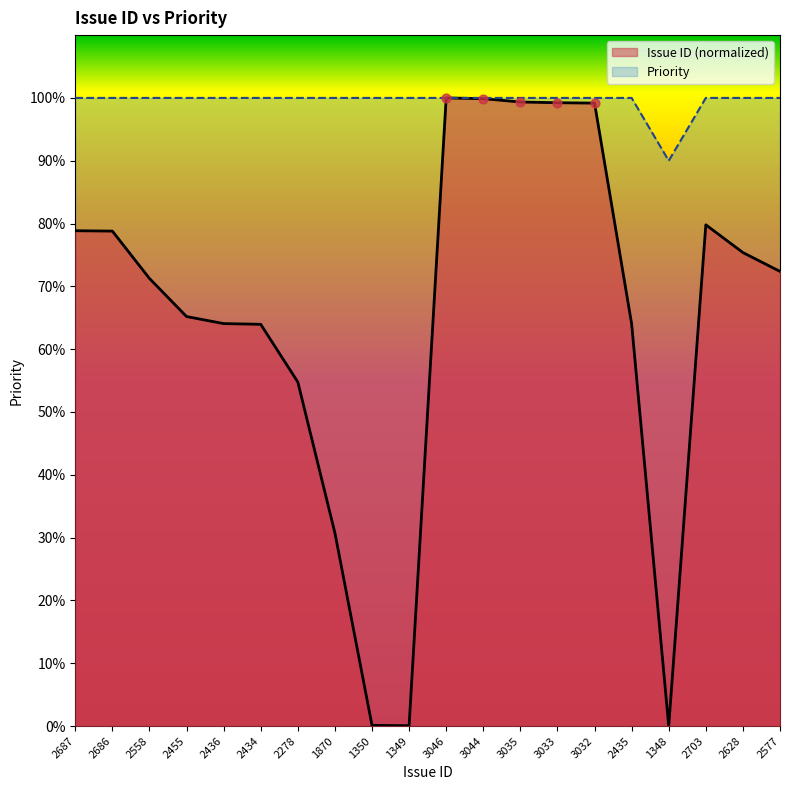

Which series contains the highest Y value?

Issue ID